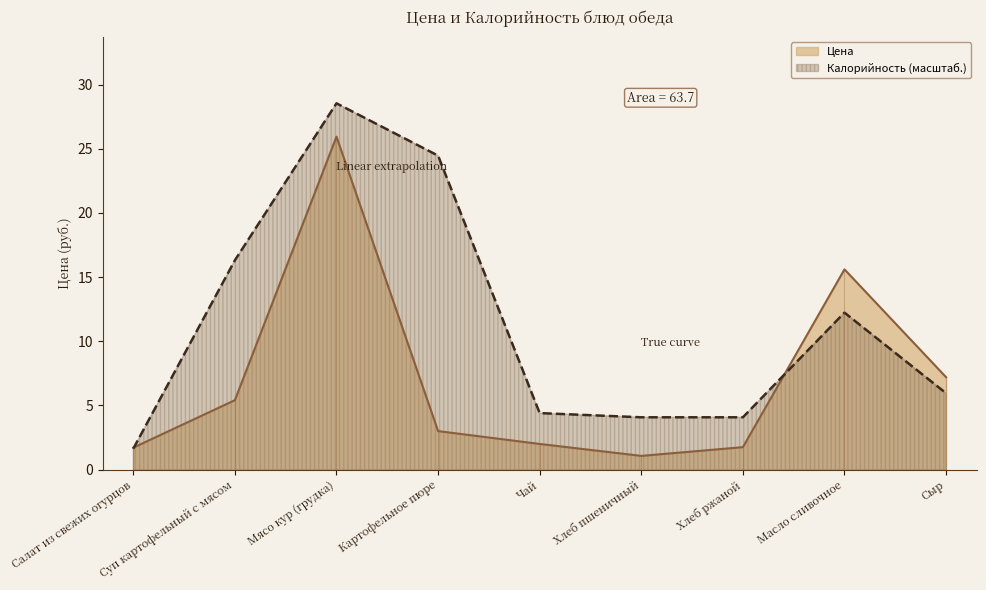

Rank the series at Картофельное пюре from highest to lowest value.

Калорийность, Цена